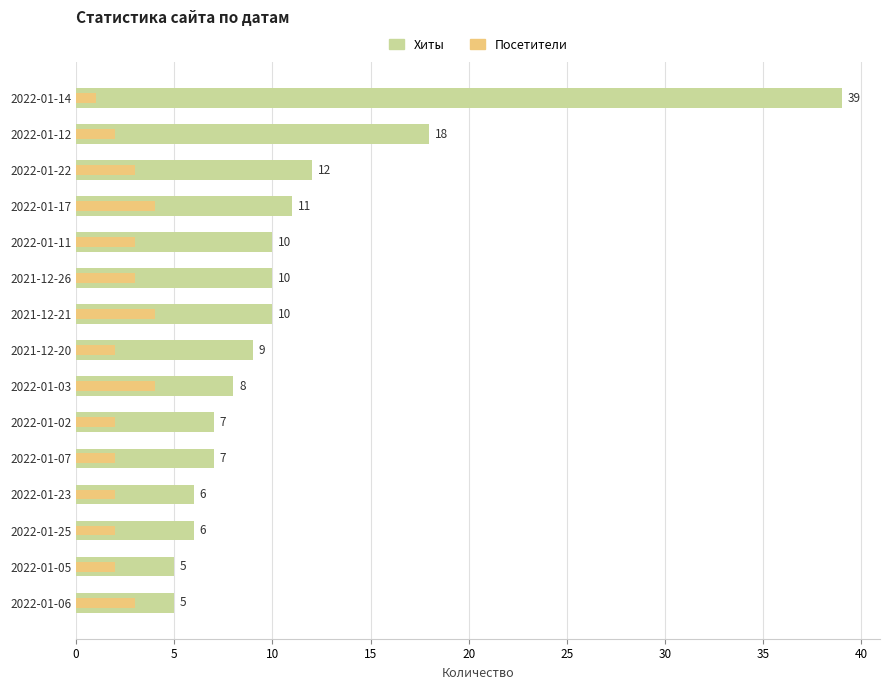

At how many categories does at least one series exceed 38?

1